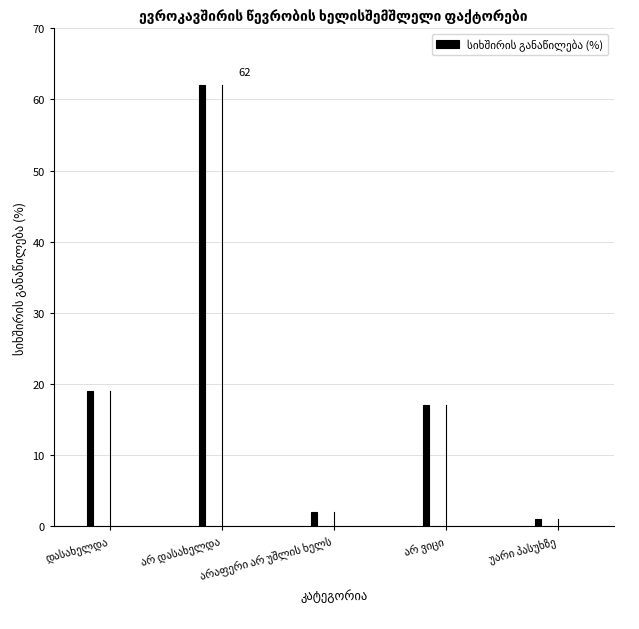

What is the maximum value shown in the chart?

62